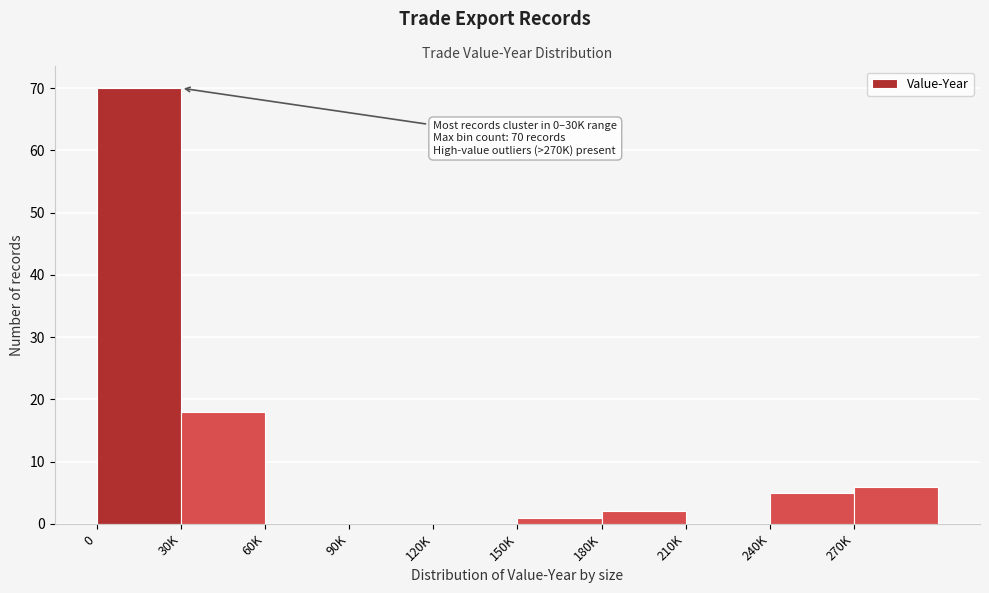

Reading right to left, extract all data points from this chart.

270K=6	240K=5	210K=0	180K=2	150K=1	120K=0	90K=0	60K=0	30K=18	0=70